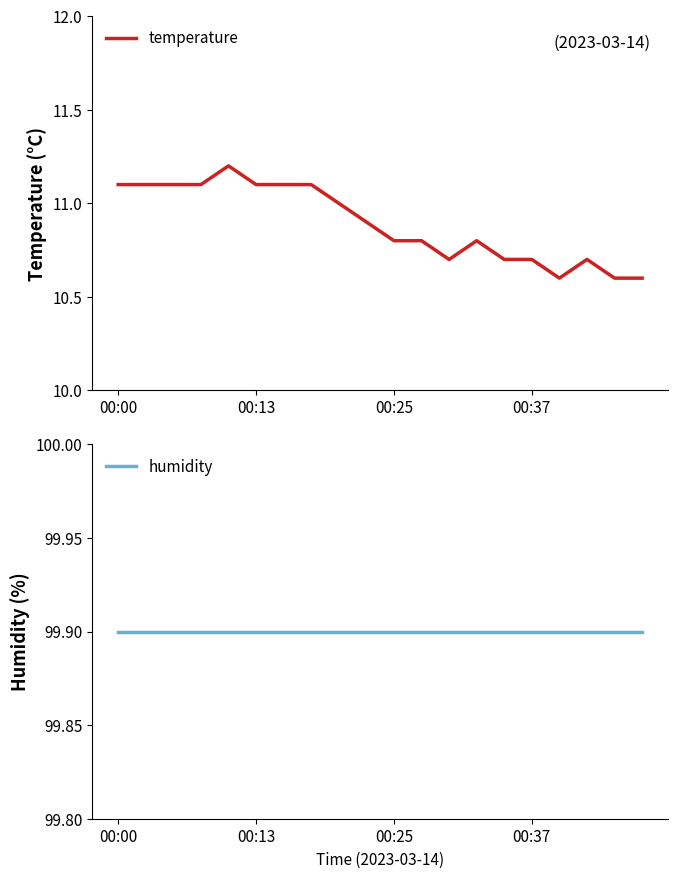

Reading right to left, extract all data points from this chart.

temperature: 10.6	10.6	10.7	10.6	10.7	10.7	10.8	10.7	10.8	10.8	10.9	11.0	11.1	11.1	11.1	11.2	11.1	11.1	11.1	11.1
humidity: 99.9	99.9	99.9	99.9	99.9	99.9	99.9	99.9	99.9	99.9	99.9	99.9	99.9	99.9	99.9	99.9	99.9	99.9	99.9	99.9